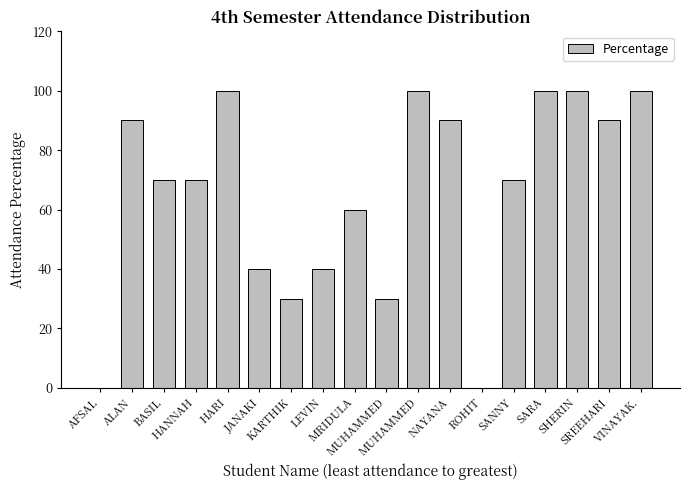

How many data points does each series have?

18